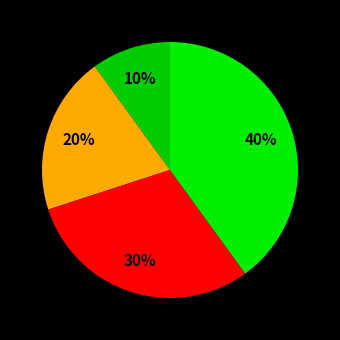

How many segments does this pie chart have?

4